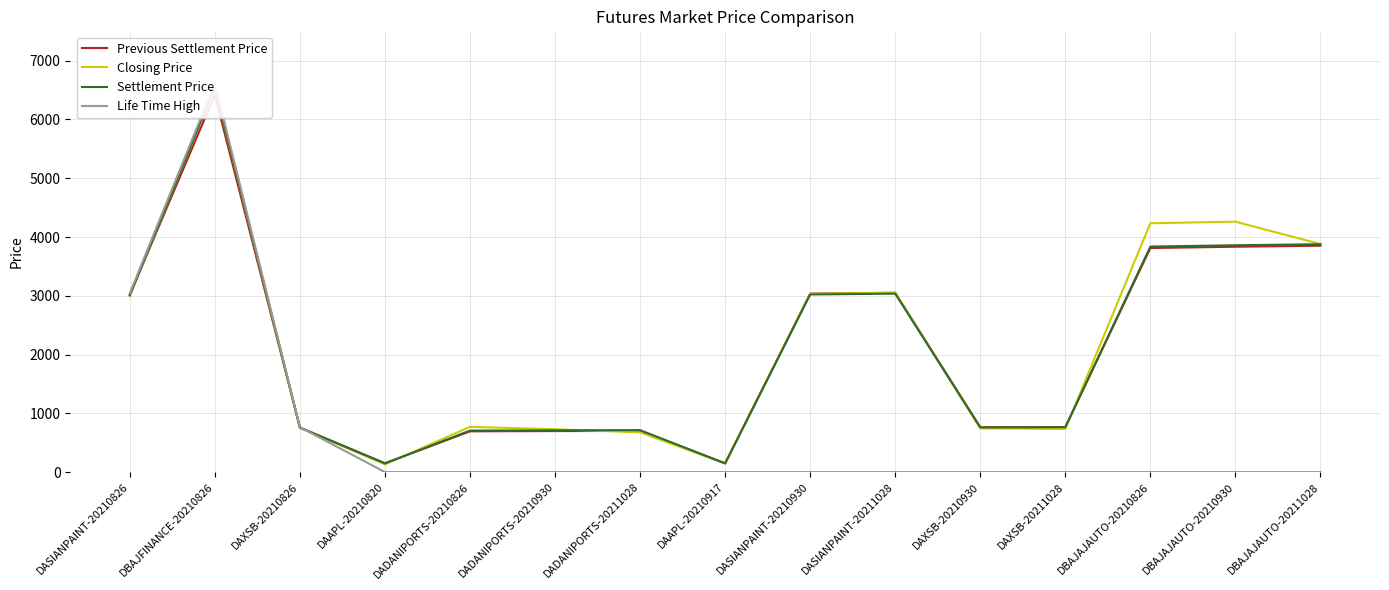

True or false: Life Time High has a value of 2943.1 at DBAJAJAUTO-20210930.

False